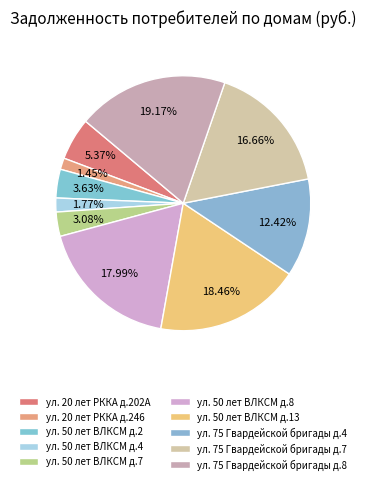

Is ул. 75 Гвардейской бригады д.8 the majority of the pie?

No